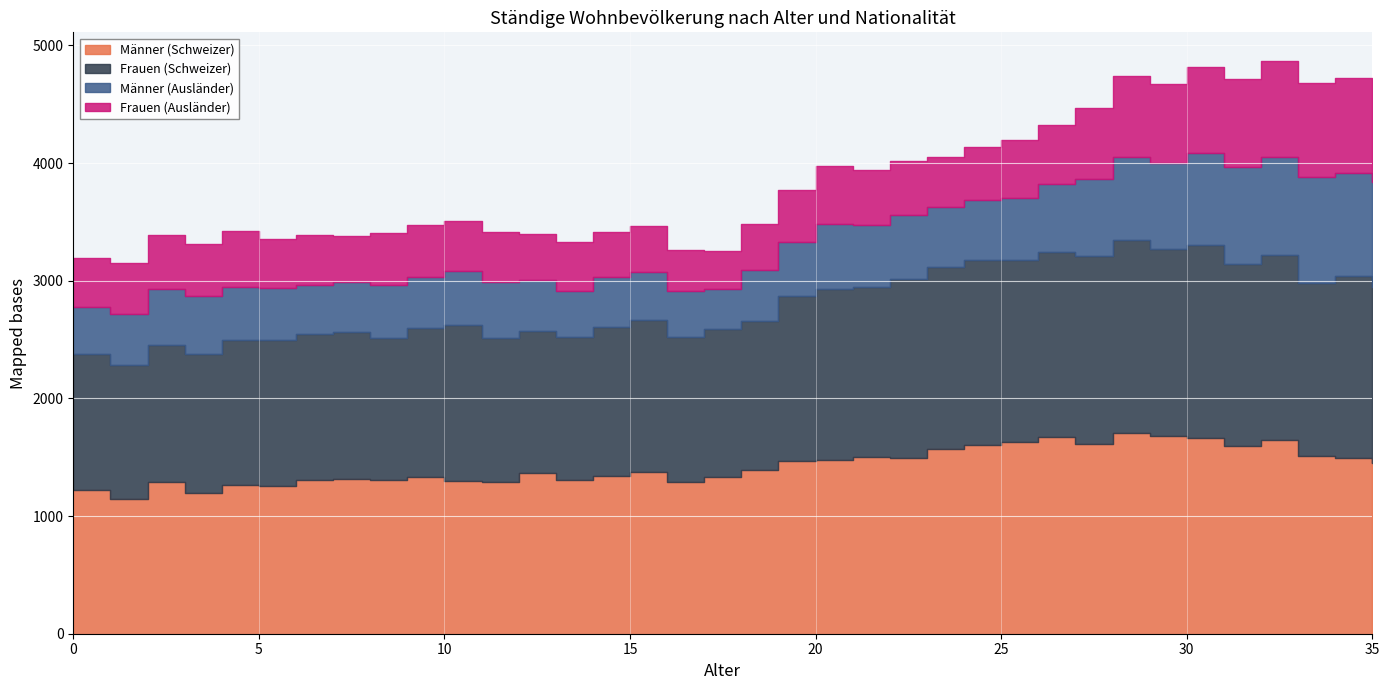

At which category does the chart reach its minimum across all series?

17